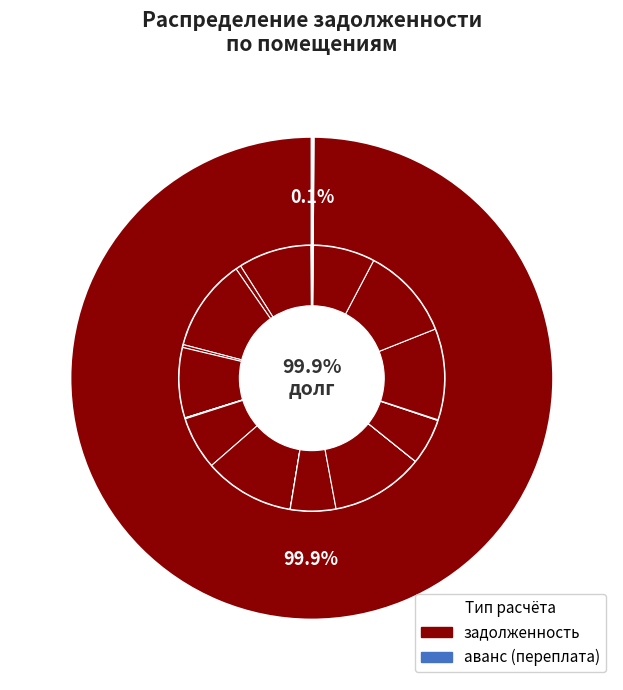

Count the number of slices in the pie.

21